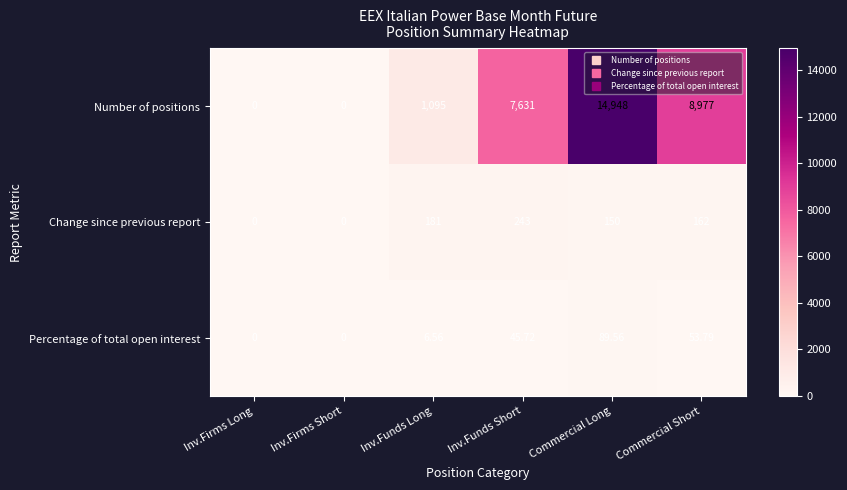

Which category has the highest value in the Number of positions series?

Commercial Long